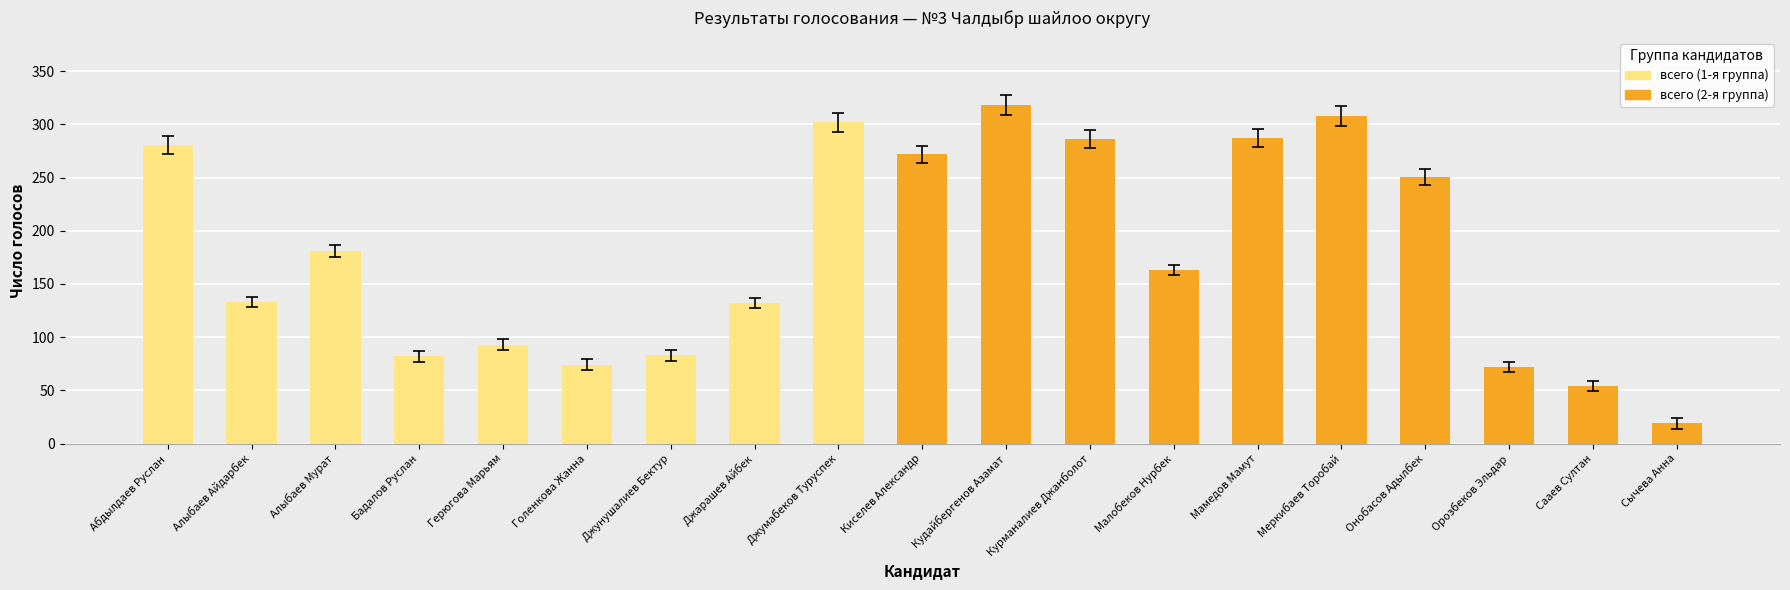

What is the difference between the maximum and second lowest values?

264